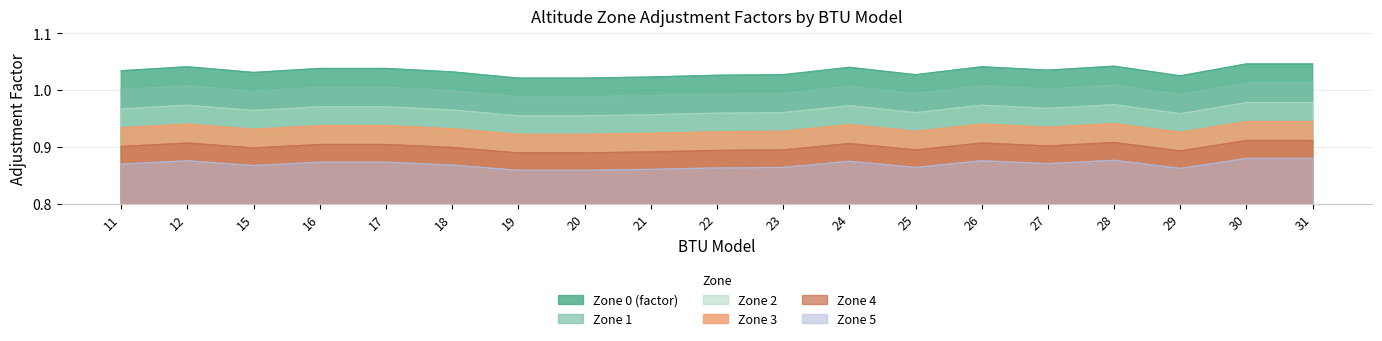

True or false: Zone 3 and Zone 0 (factor) cross at least once.

False